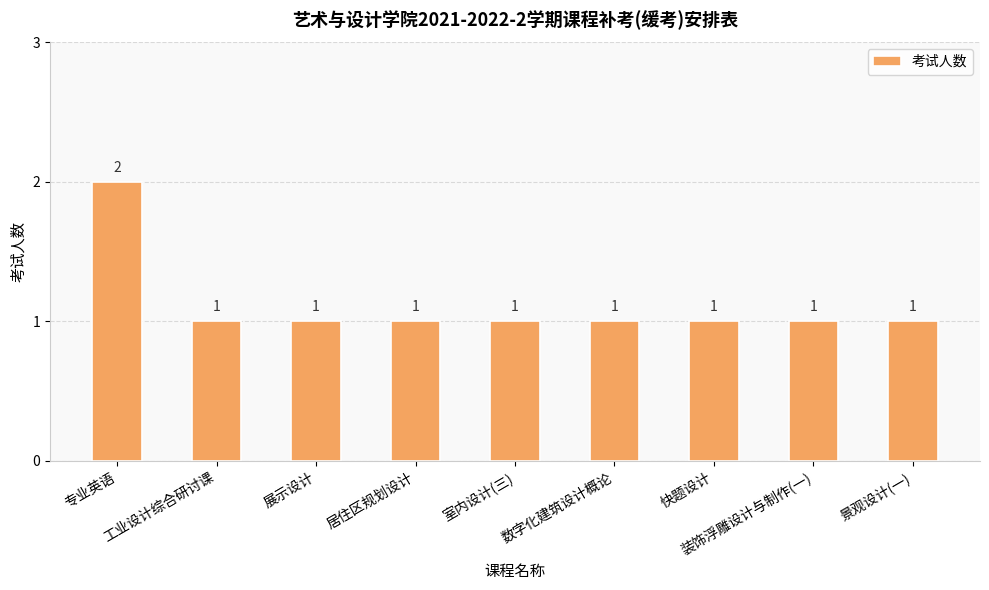

What is the ratio of the value at 工业设计综合研讨课 to the value at 居住区规划设计?

1.0